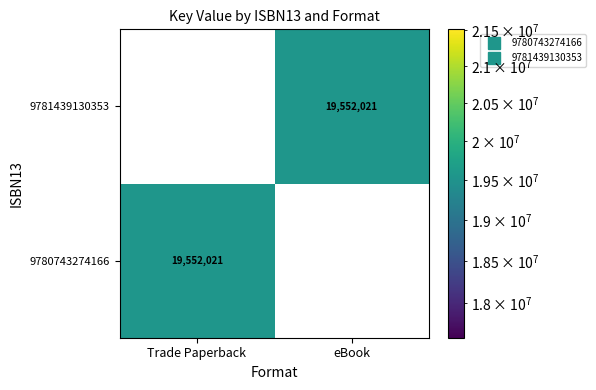

What is the sum of the 9780743274166 values at Trade Paperback and eBook?

19552021